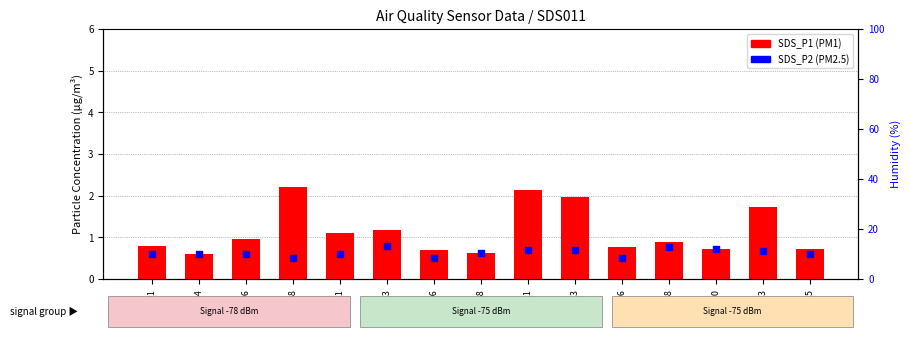

Which series has the largest total across all categories?

SDS_P1